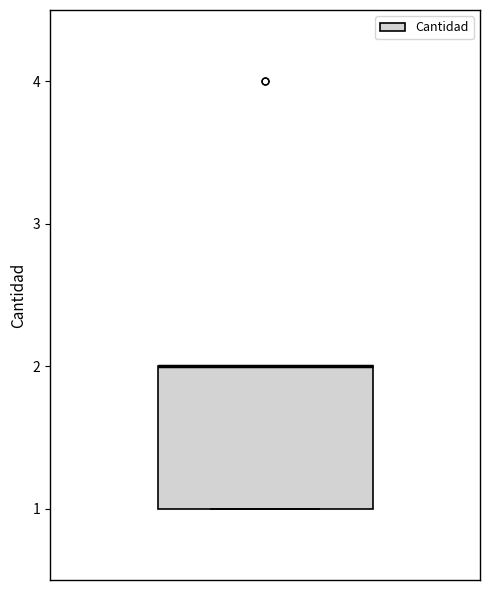

Transcribe this box plot: give where the median line is, the range the box spans, and where the two whiskers end, as read against the y-axis. The values are not printed on the chart, so give them approximately, as read against the axis.

median 2 (drawn on the box's upper edge), box 1 to 2, whiskers 1 to 2